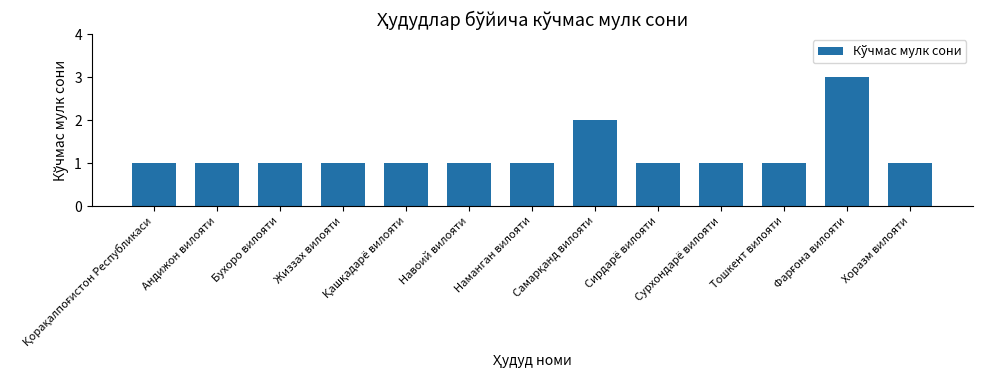

What is the greatest value displayed?

3